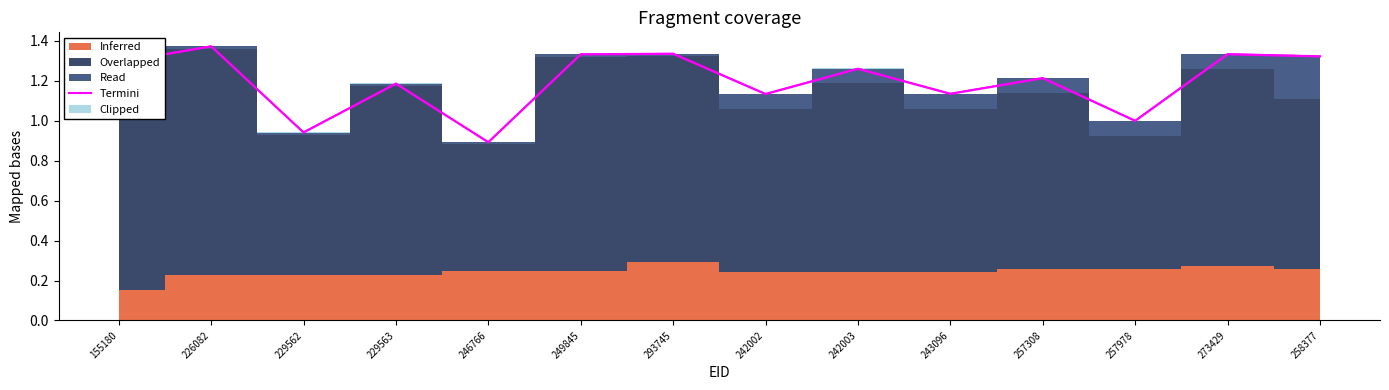

What is the value of the 7th point from the left?

1.3